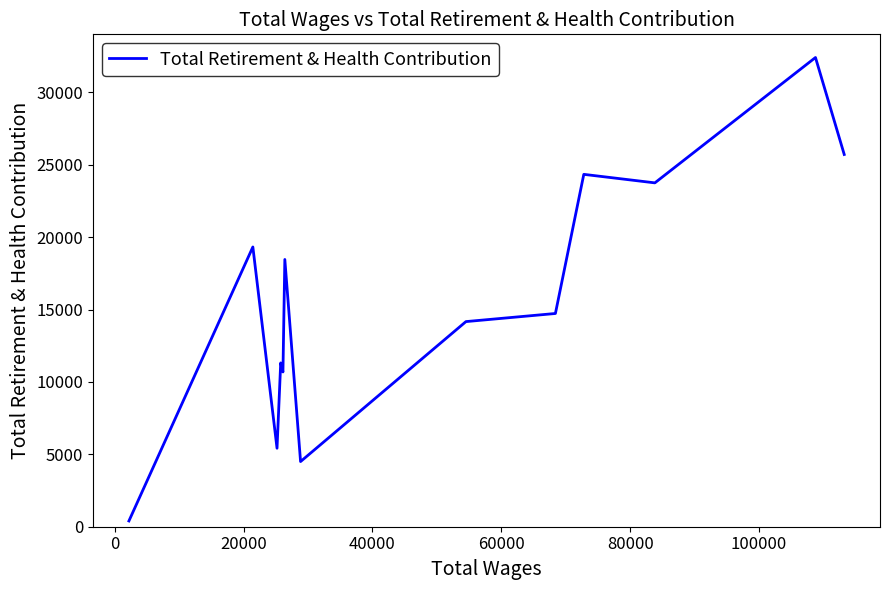

What is the difference between the maximum and minimum values?

32017